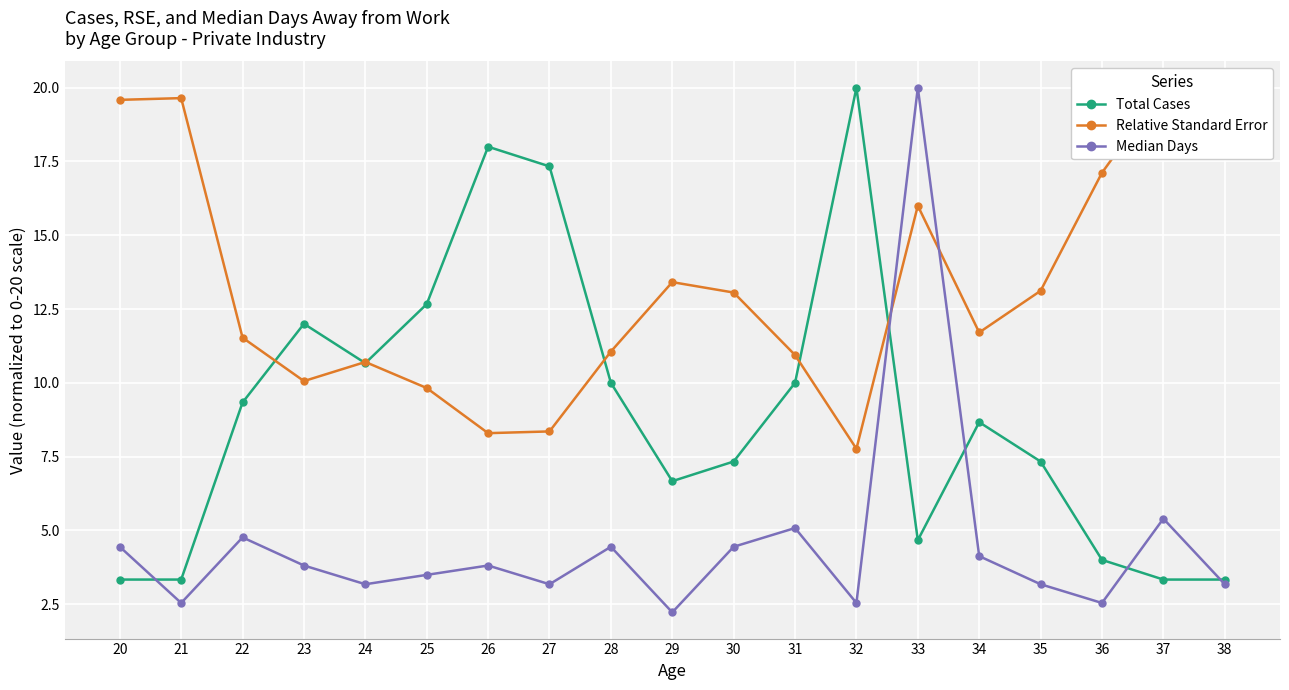

What is the value of the Median Days point at the 13th from the left?

2.5